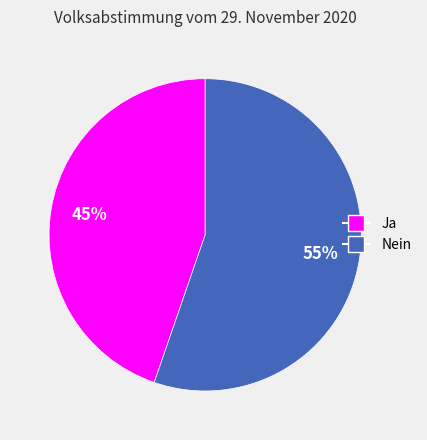

Do Ja and Nein together represent more than half of the pie?

Yes